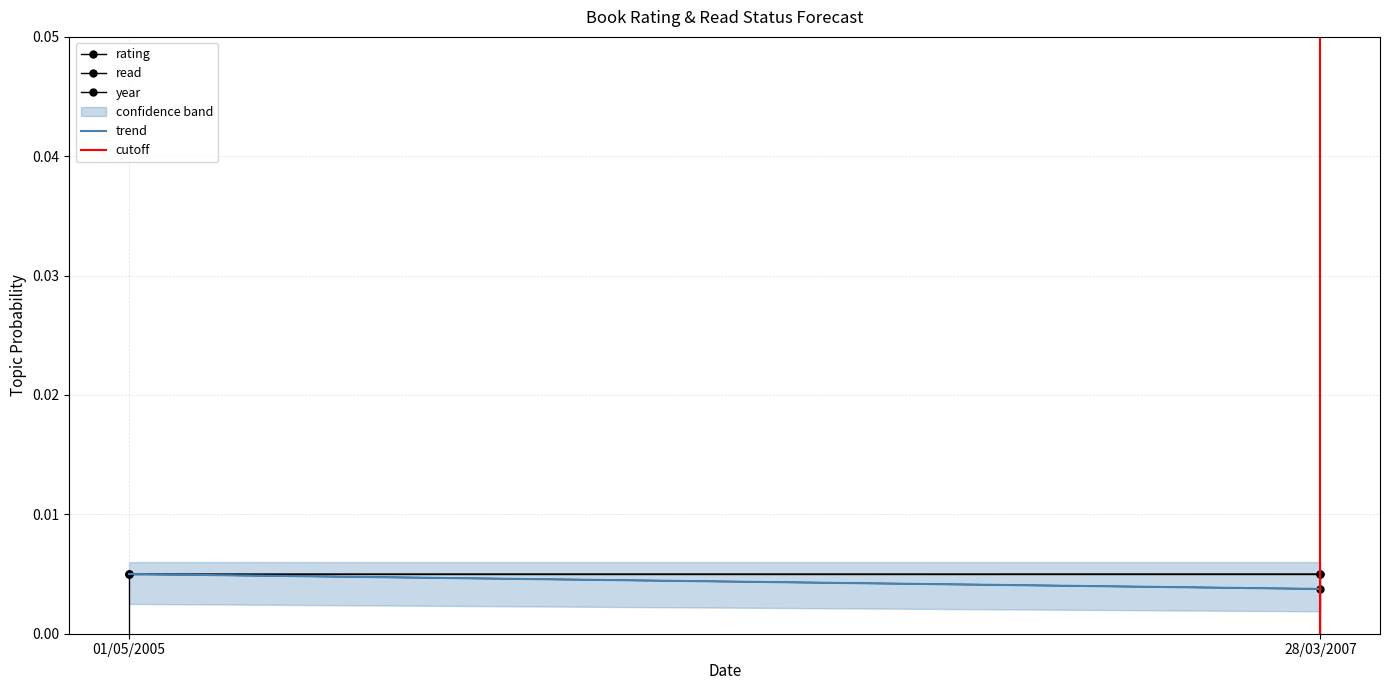

Rank the series by their maximum value, from lowest to highest.

rating, read, year, trend, cutoff